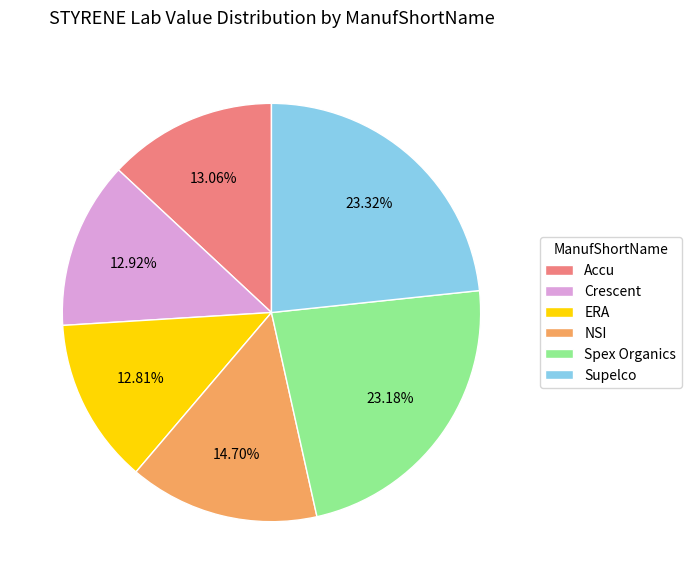

Does any single category account for the majority?

No